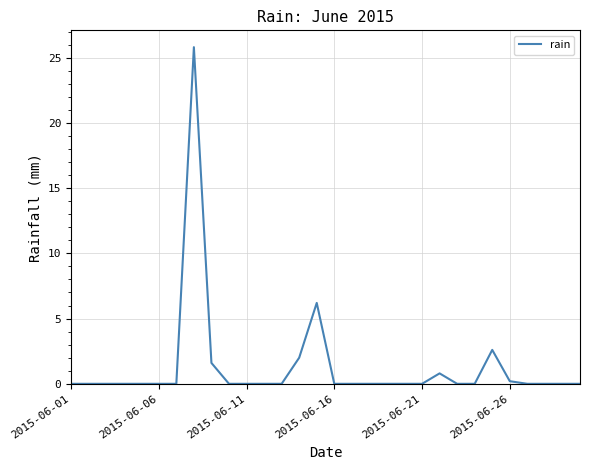

What is the greatest value displayed?

25.8